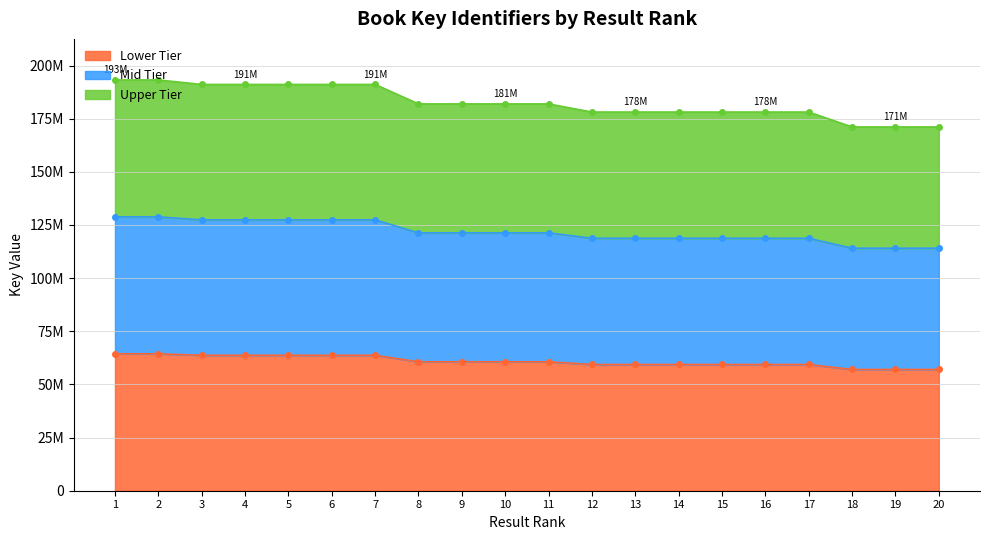

How many data points does each series have?

20